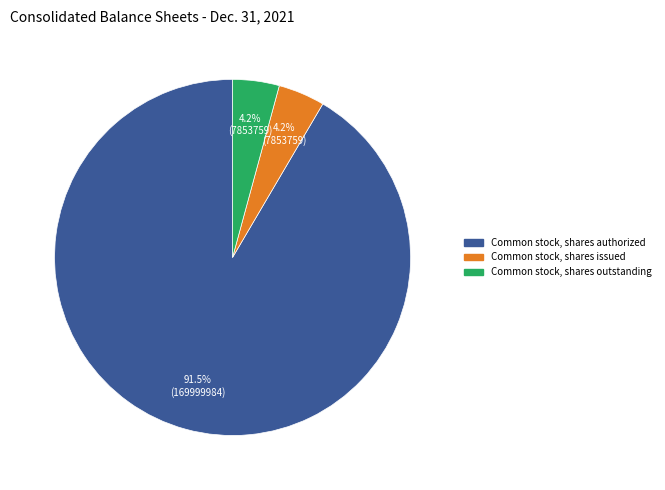

Does Common stock, shares outstanding account for over 50% of the chart?

No